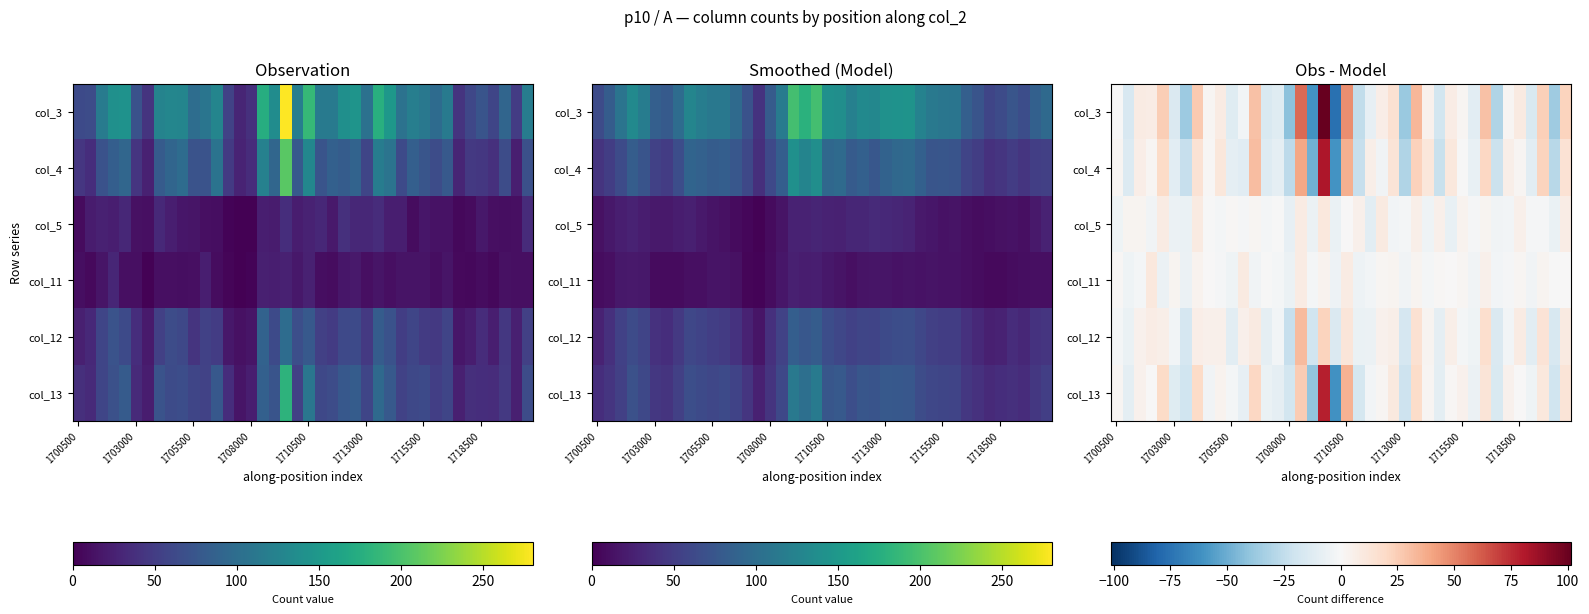

What is the spread (max minus min) of values at 1710500?

47.0